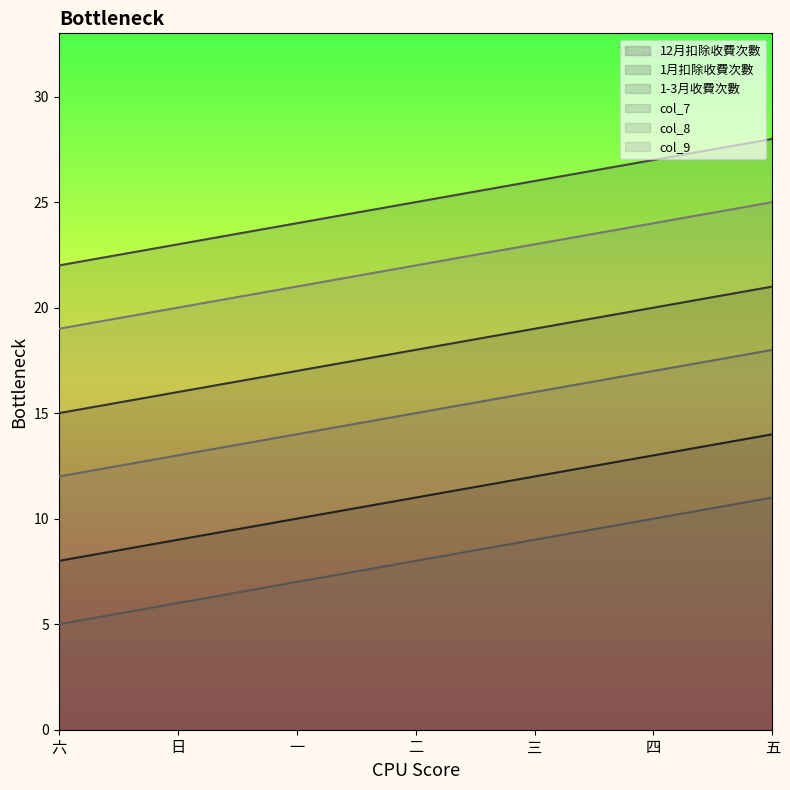

How many lines are shown in the chart?

6